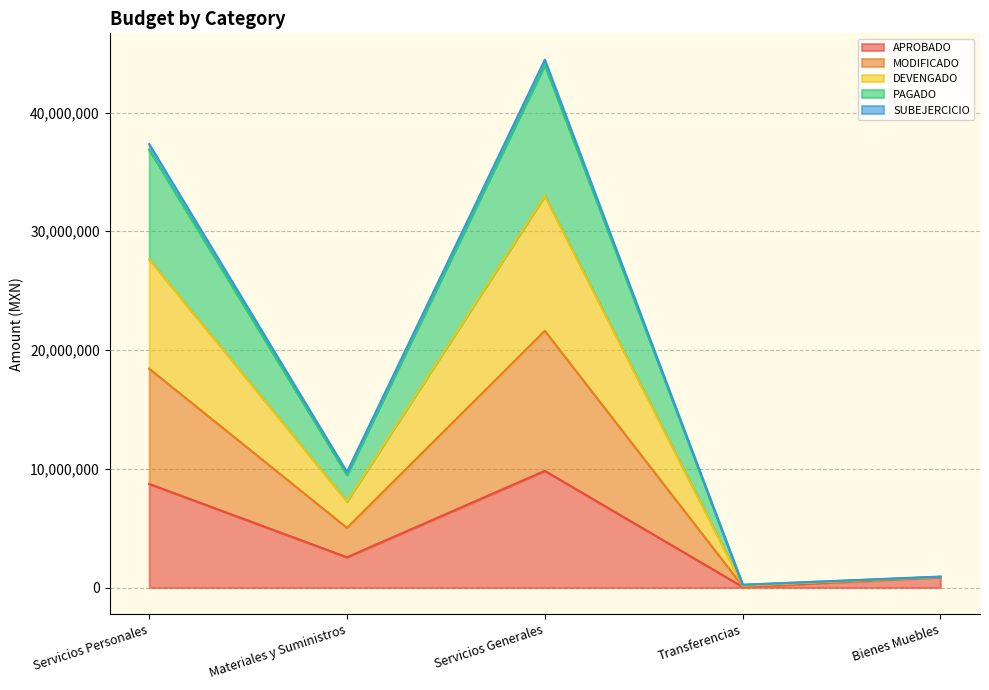

At which category is the sum across all series the highest?

Servicios Generales